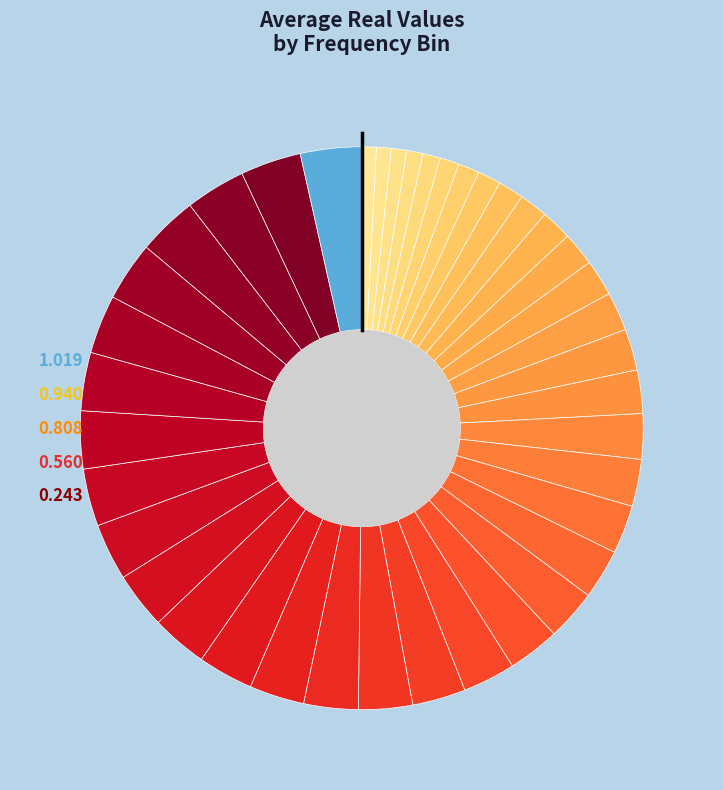

Count the number of slices in the pie.

40